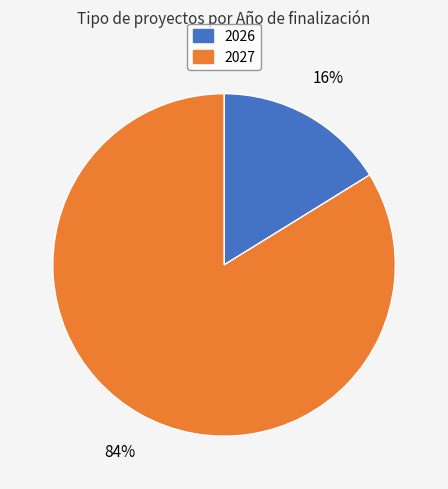

Is there any slice that represents more than half of the pie?

Yes